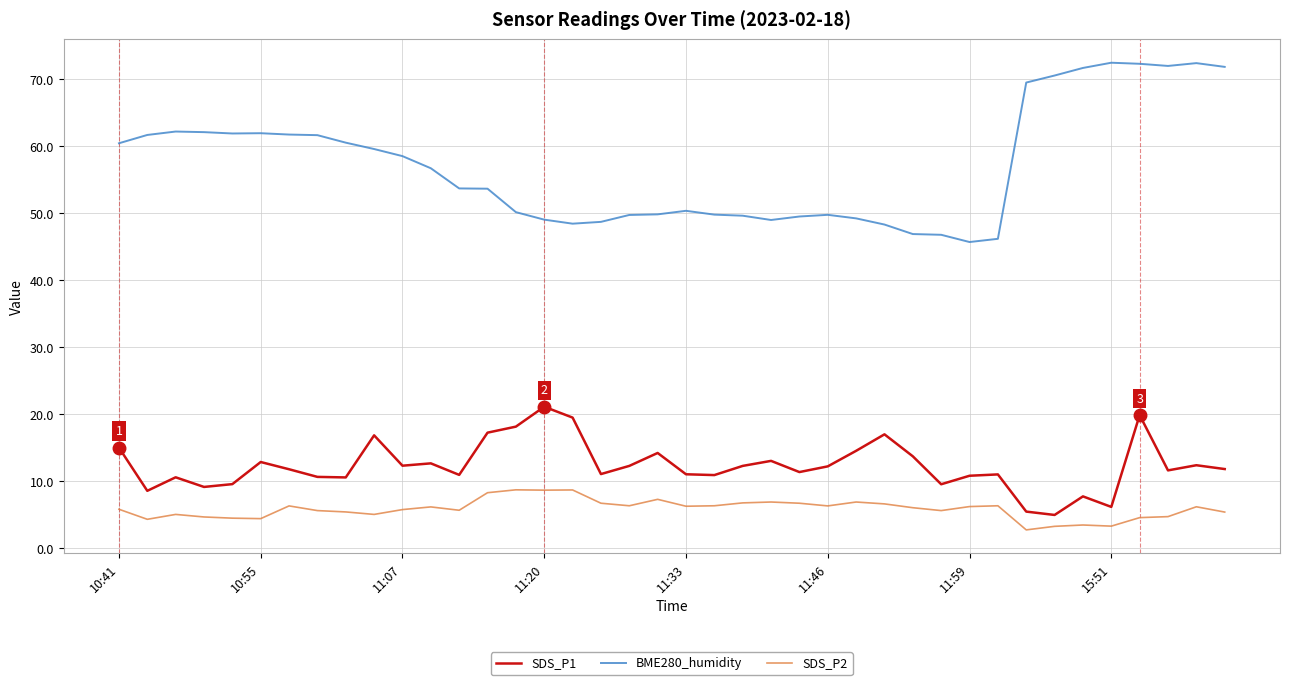

What are all the series names shown in the legend?

SDS_P1, BME280_humidity, SDS_P2